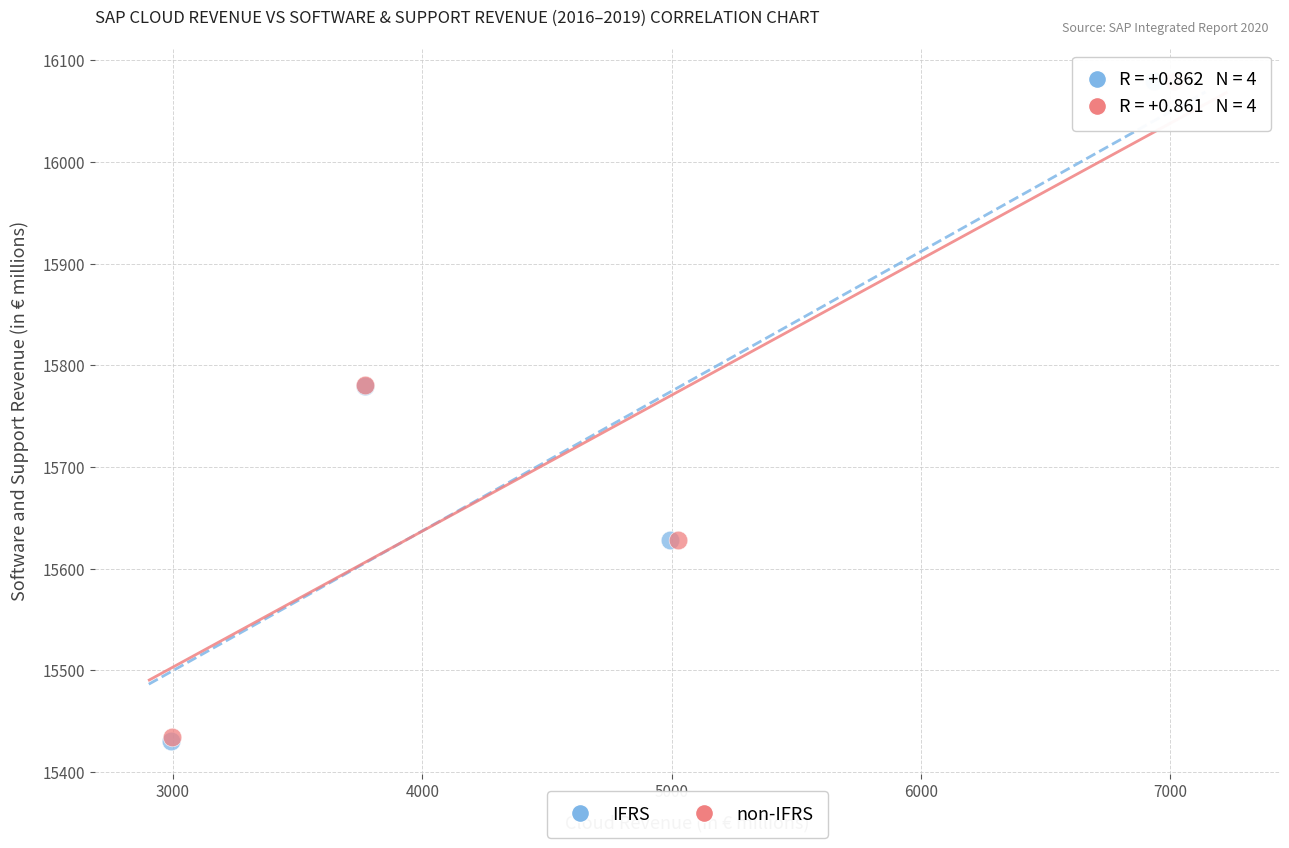

Which series has the largest Y range (max minus min)?

IFRS